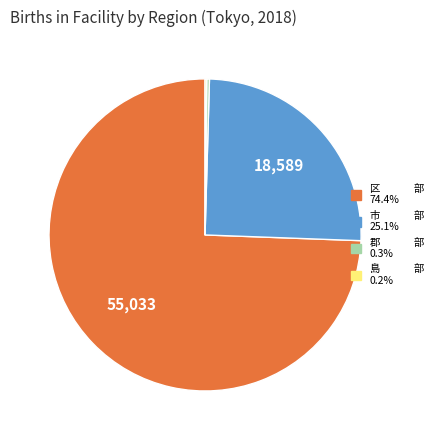

Which slice is the largest?

区 部